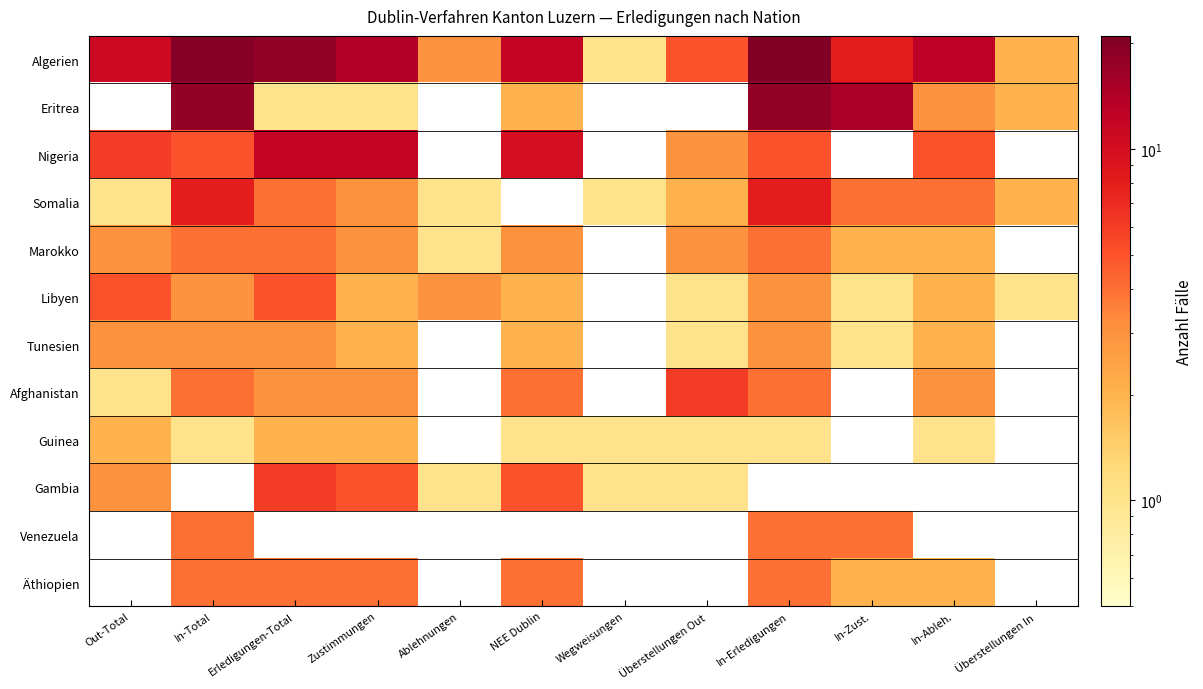

Which series has the largest range (max minus min)?

Algerien